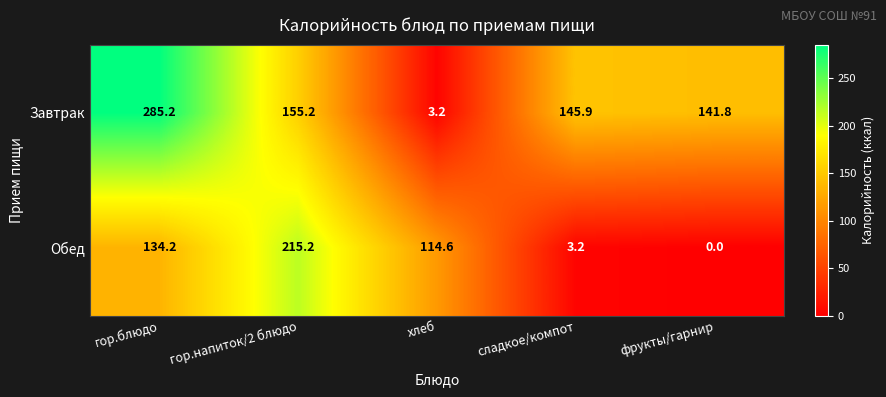

At which label does Обед reach its peak?

гор.напиток/2 блюдо